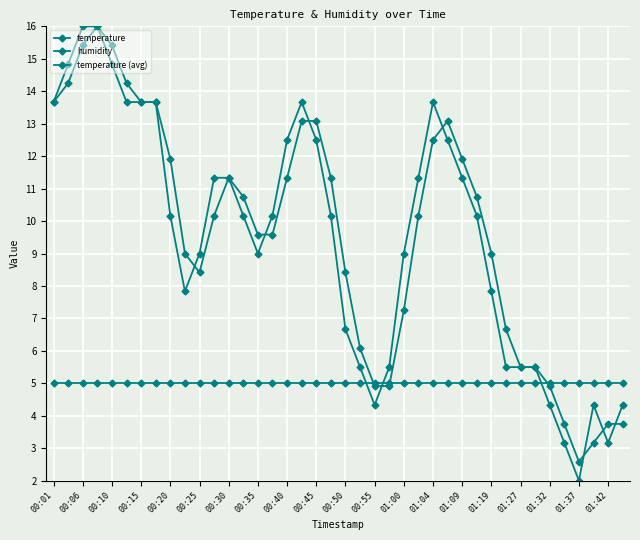

Is this an area chart (filled region under the line)?

No